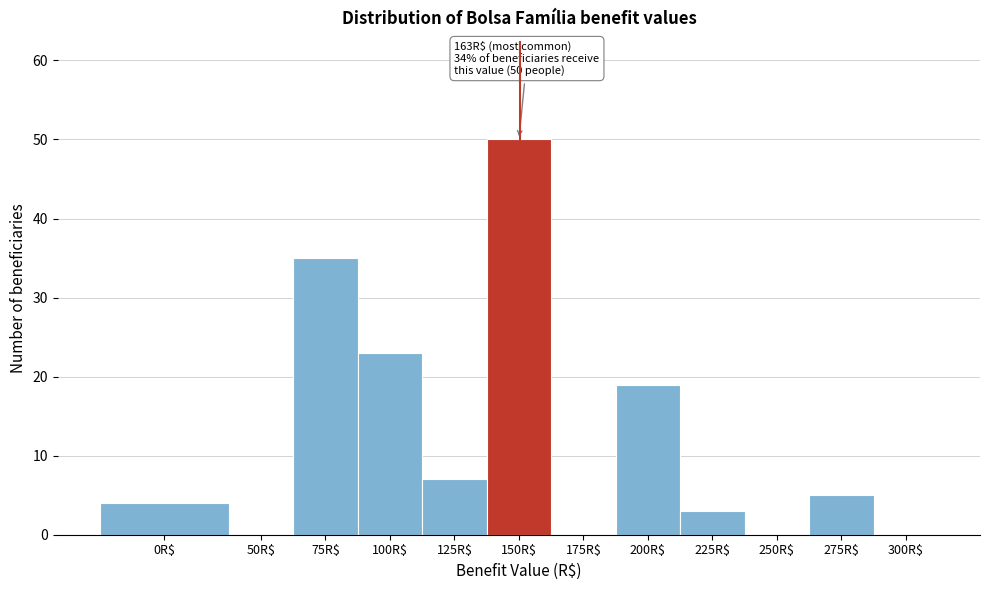

The value at 150R$ is 50. True or false?

True